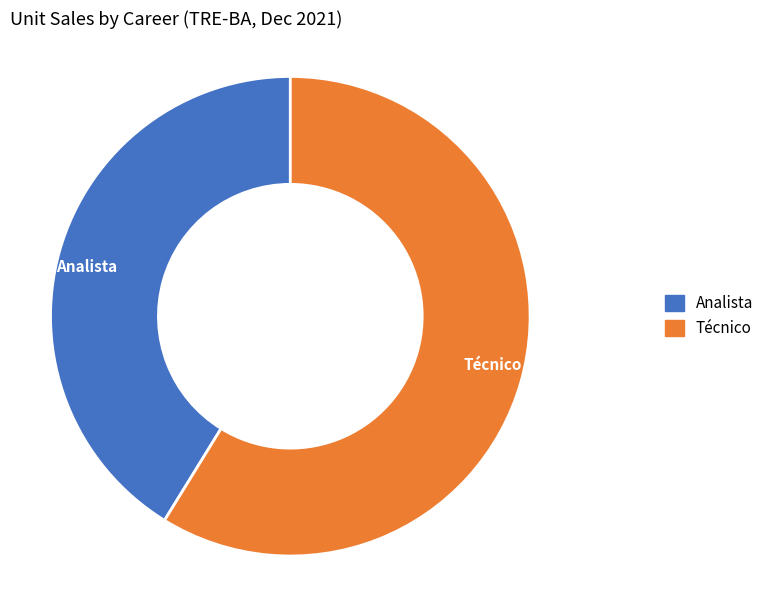

The Analista slice represents 27% of the pie. True or false?

False